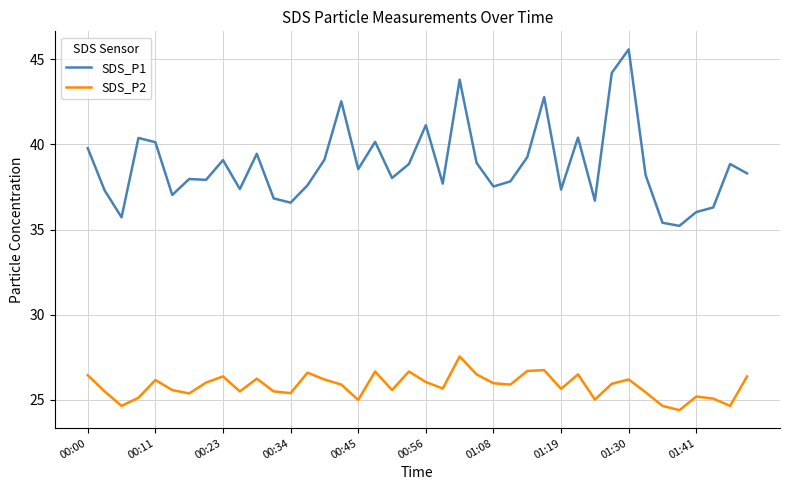

What is the maximum value shown in the chart?

45.6